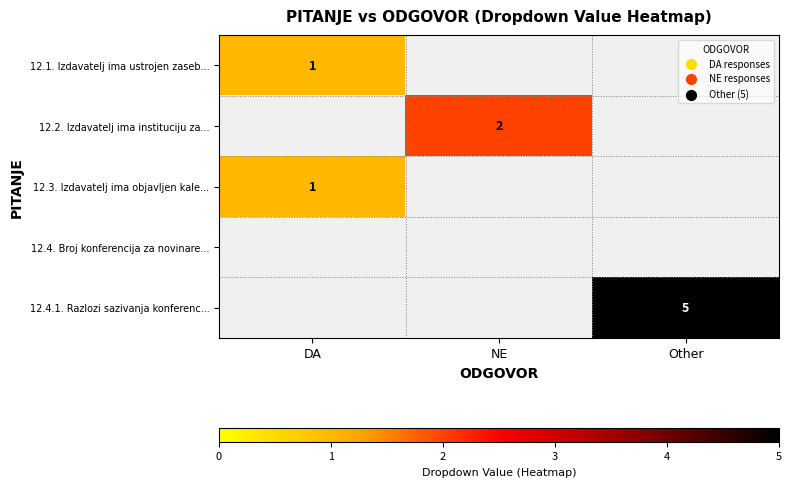

Between DA and Other, which series saw the biggest shift?

12.4.1. Razlozi sazivanja konferenc...